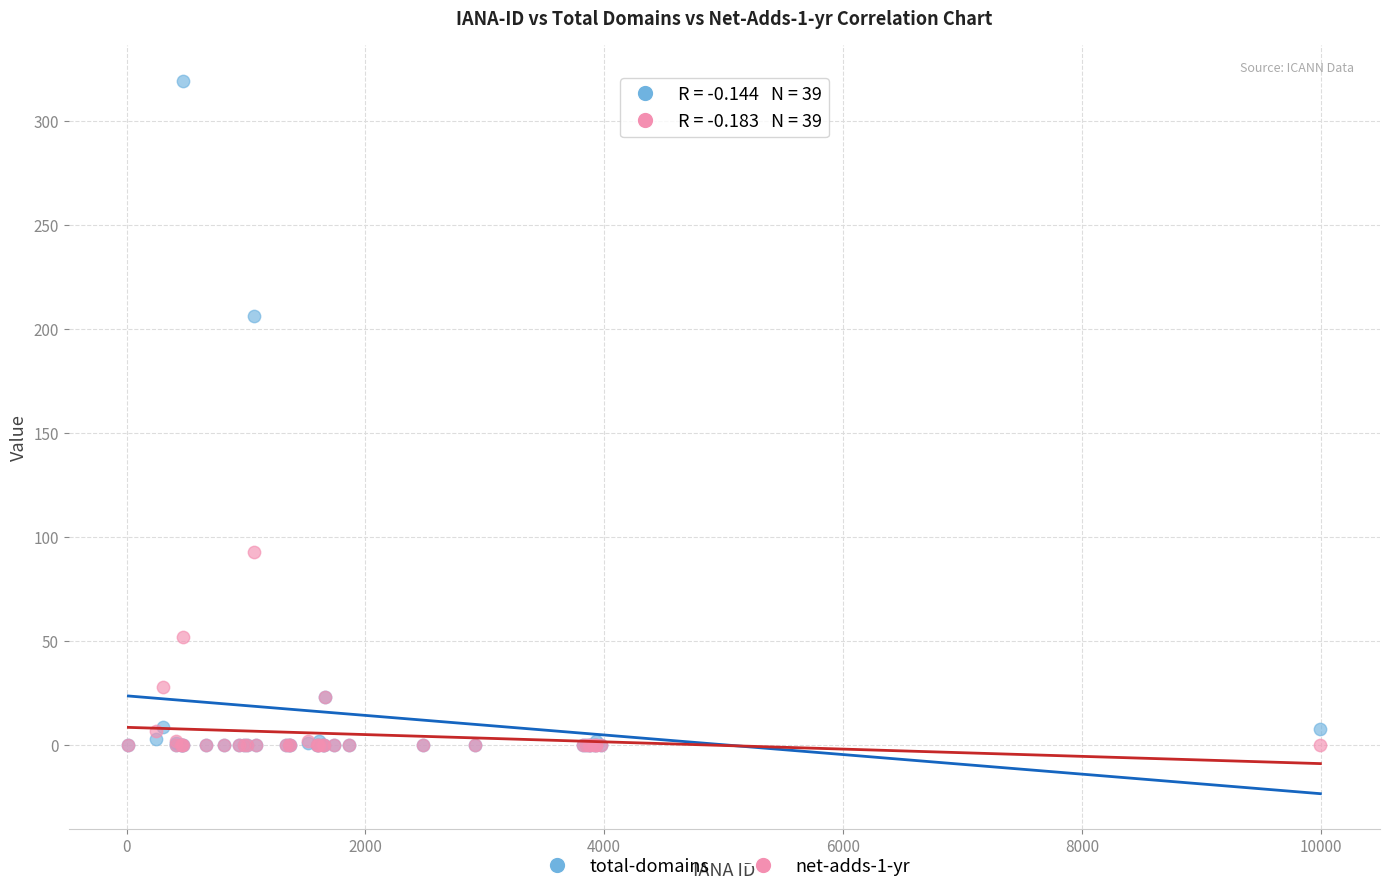

In the total-domains series, what Y value is closest to 159?

206